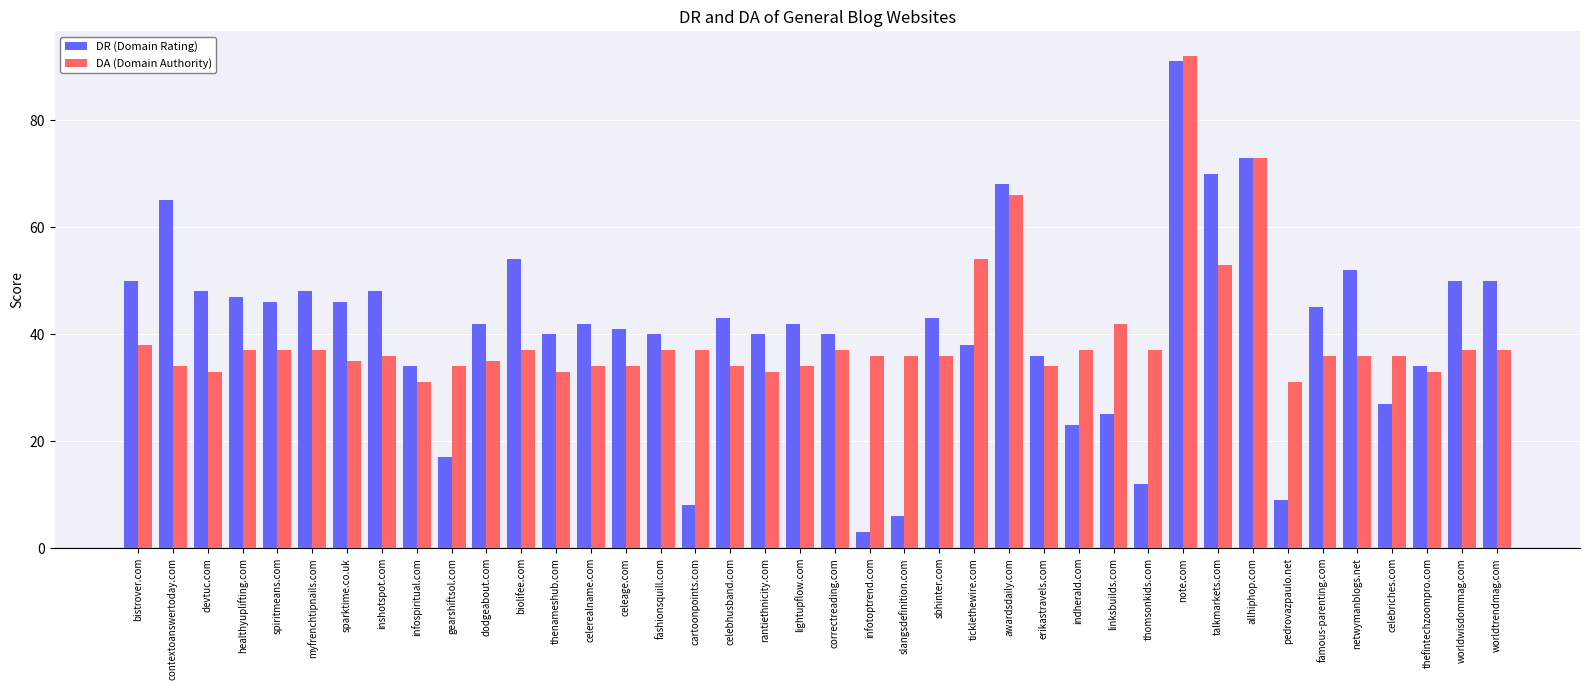

How many bars are there in total?

80